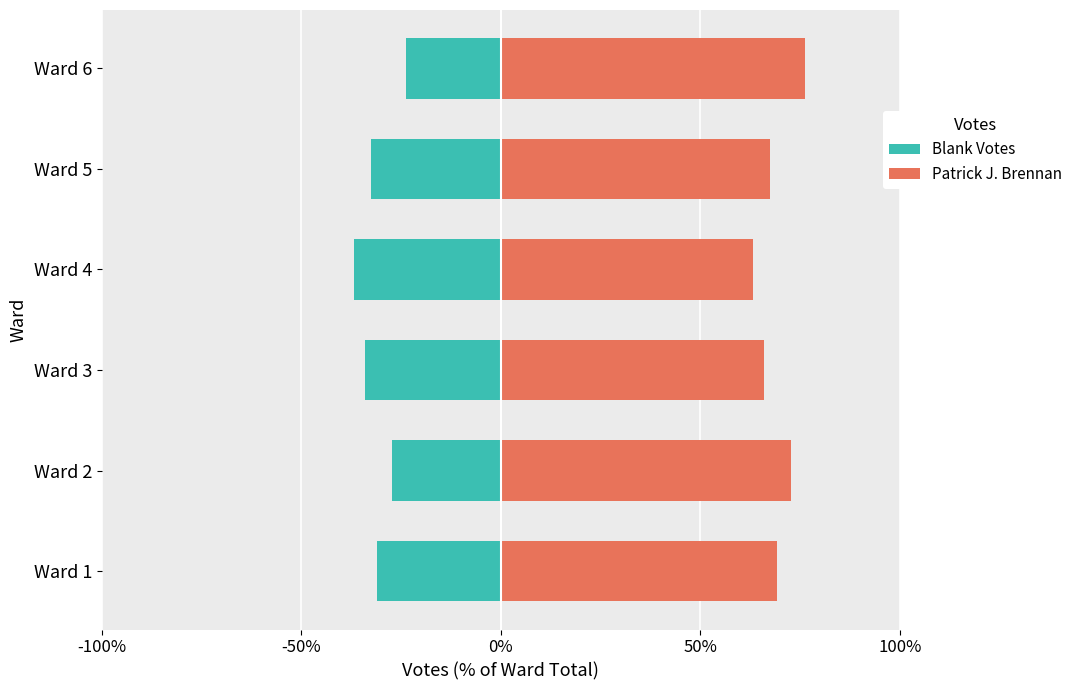

True or false: Patrick J. Brennan has a value of 63.1 at Ward 4.

True